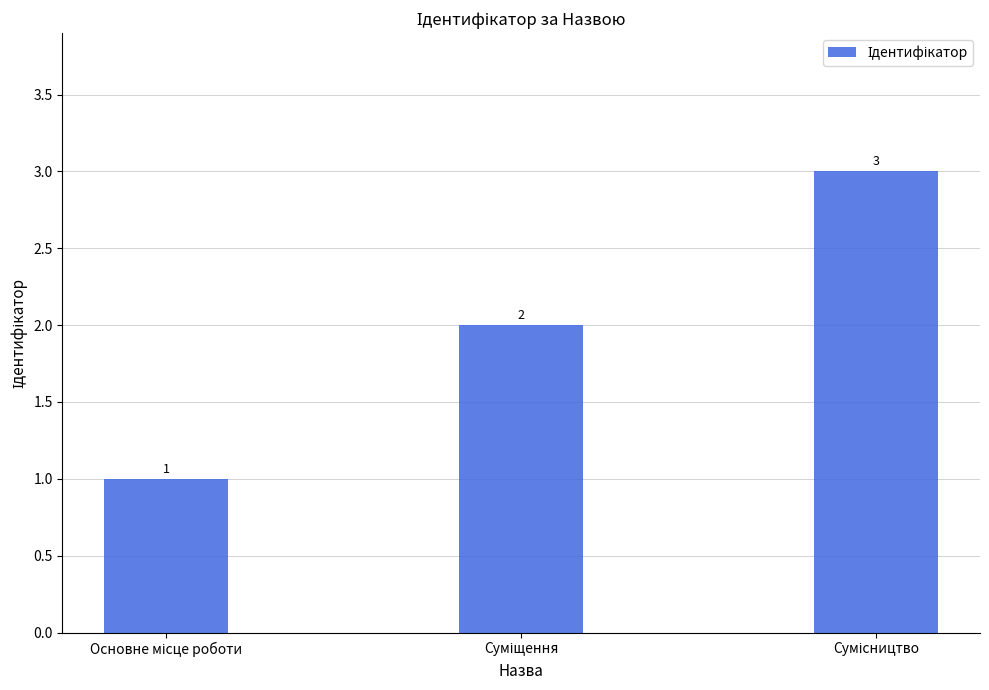

How many values are between 1 and 3?

3